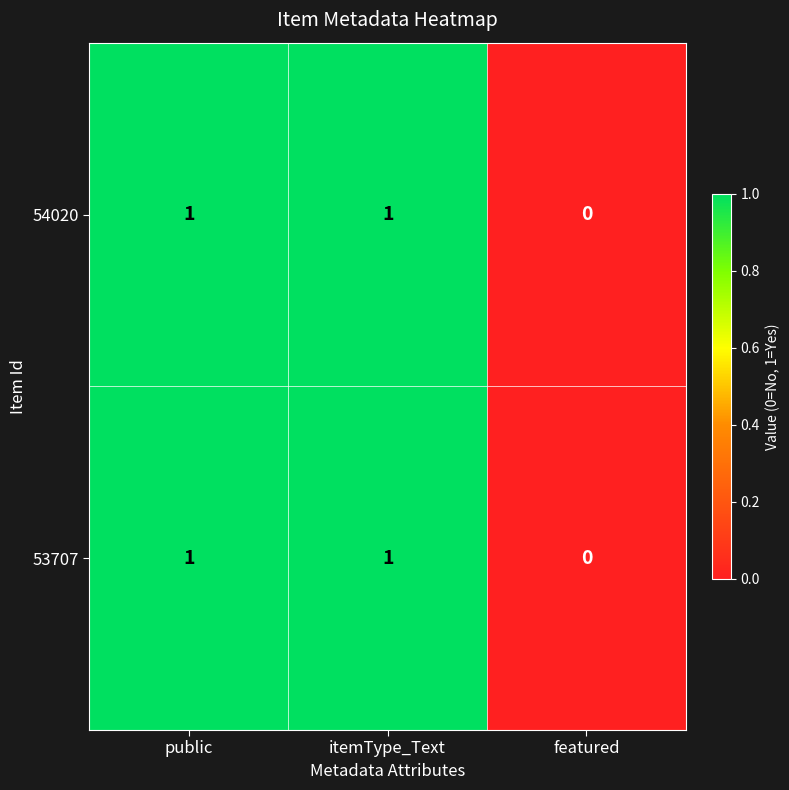

Is the value of 53707 at public greater than the value of 54020 at featured?

Yes